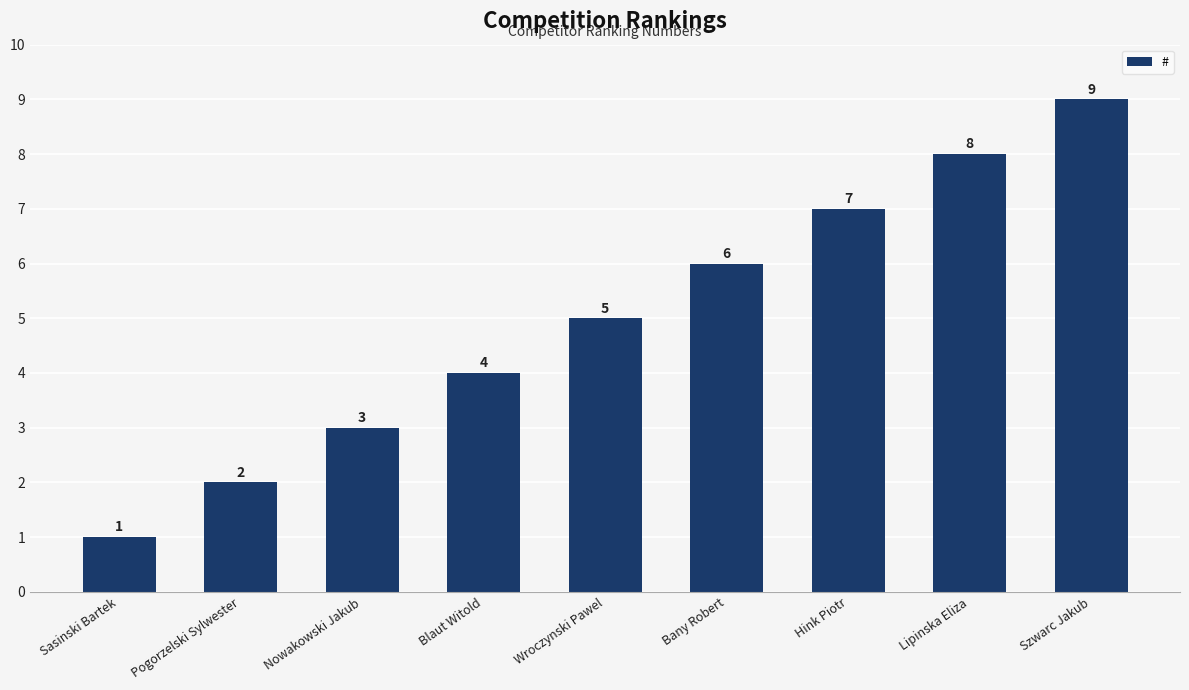

List the labels in order of value, smallest first.

Sasinski Bartek, Pogorzelski Sylwester, Nowakowski Jakub, Blaut Witold, Wroczynski Pawel, Bany Robert, Hink Piotr, Lipinska Eliza, Szwarc Jakub